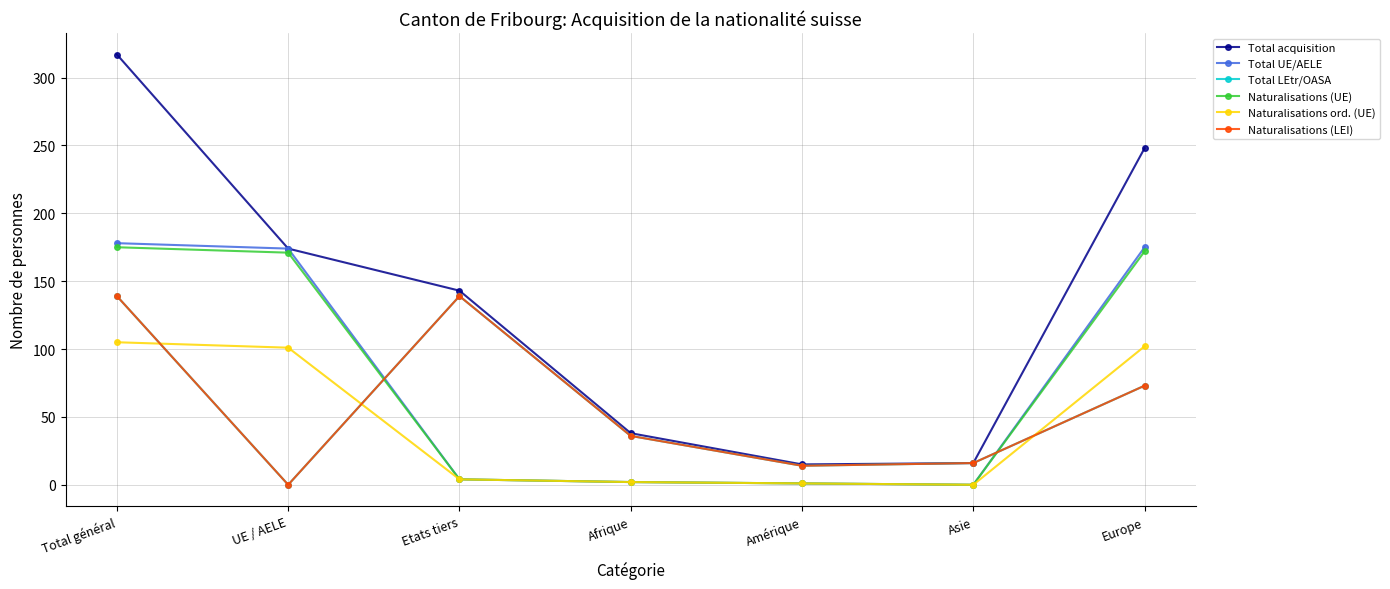

Reading left to right, transcribe all the data shown in this chart.

Total acquisition: 317	174	143	38	15	16	248
Total UE/AELE: 178	174	4	2	1	0	175
Total LEtr/OASA: 139	0	139	36	14	16	73
Naturalisations (UE): 175	171	4	2	1	0	172
Naturalisations ord. (UE): 105	101	4	2	1	0	102
Naturalisations (LEI): 139	0	139	36	14	16	73